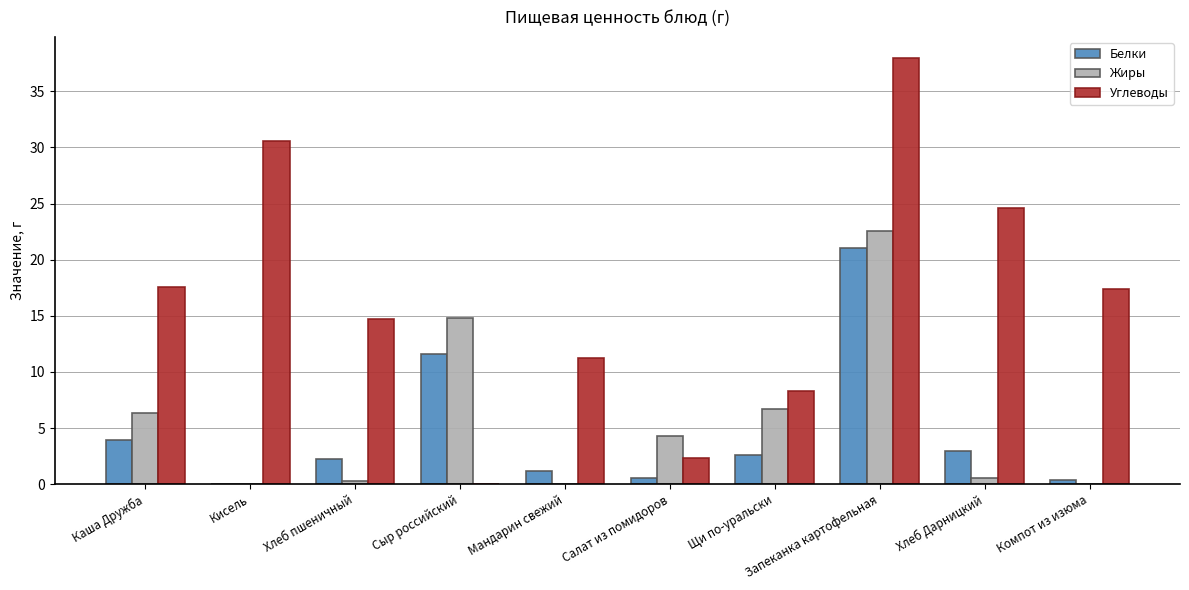

Which series has the largest total across all categories?

Углеводы